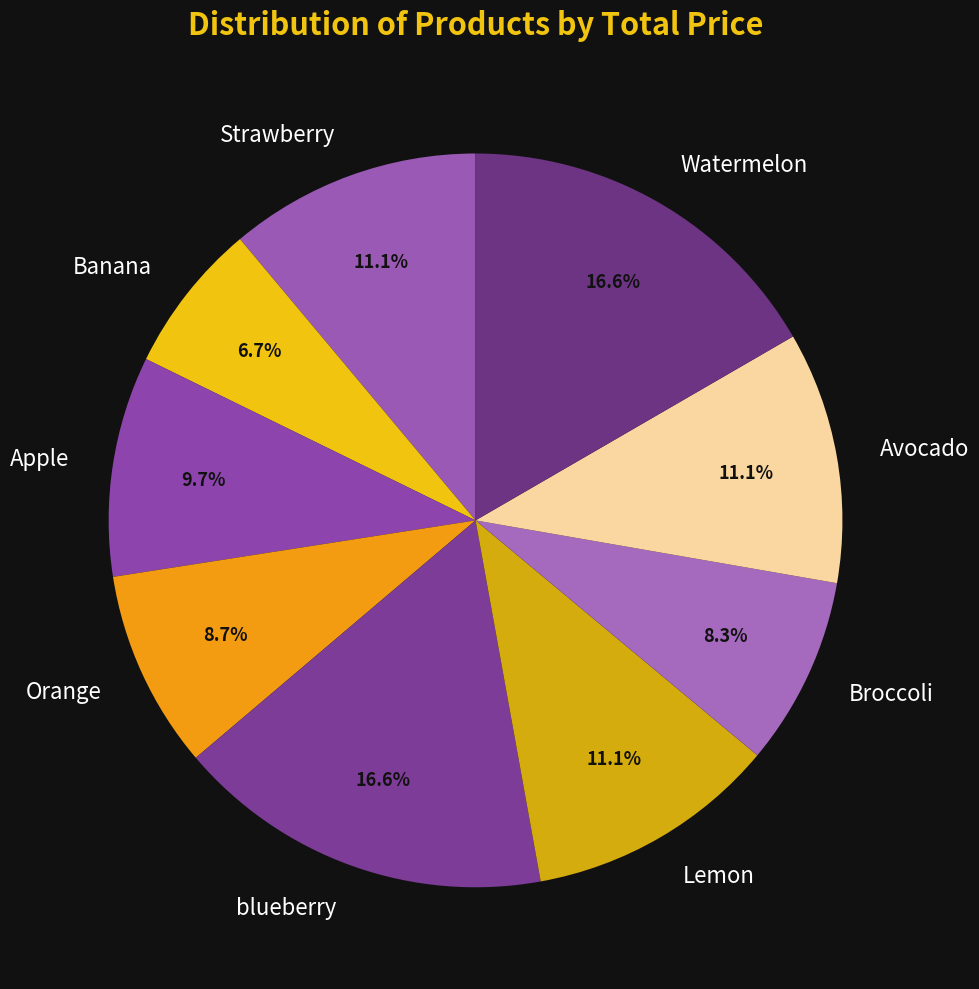

What portion of the pie excludes Orange?

91.3%